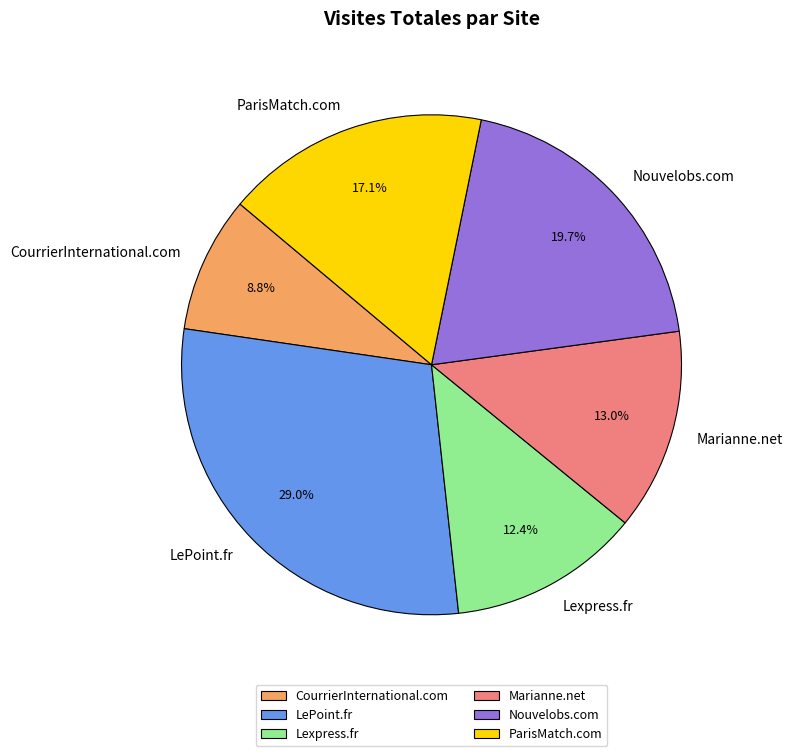

Is Nouvelobs.com the majority of the pie?

No